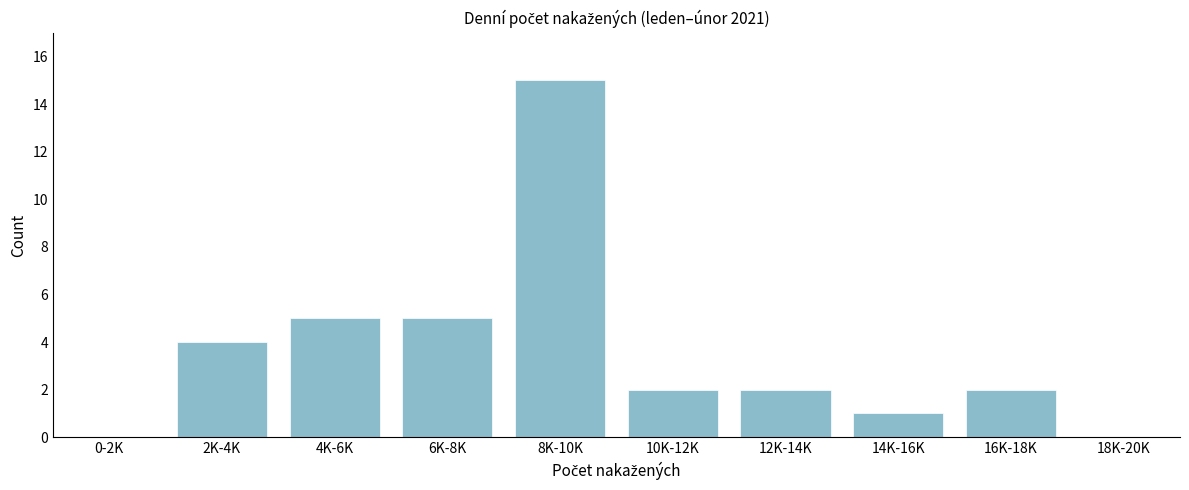

Reading left to right, what are all the values shown in this chart?

0-2K=0	2K-4K=4	4K-6K=5	6K-8K=5	8K-10K=15	10K-12K=2	12K-14K=2	14K-16K=1	16K-18K=2	18K-20K=0